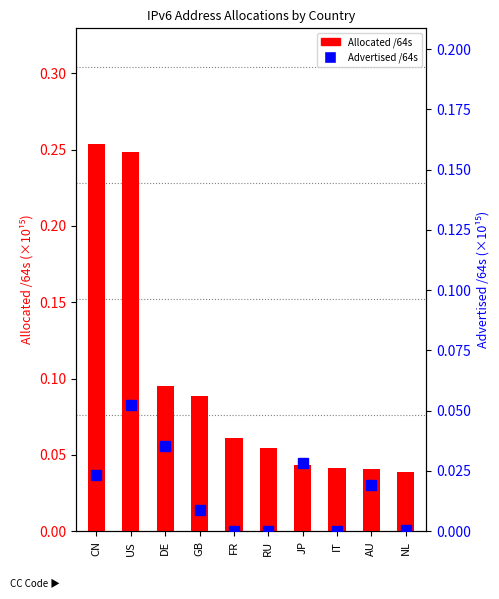

How many categories are shown in the chart?

10